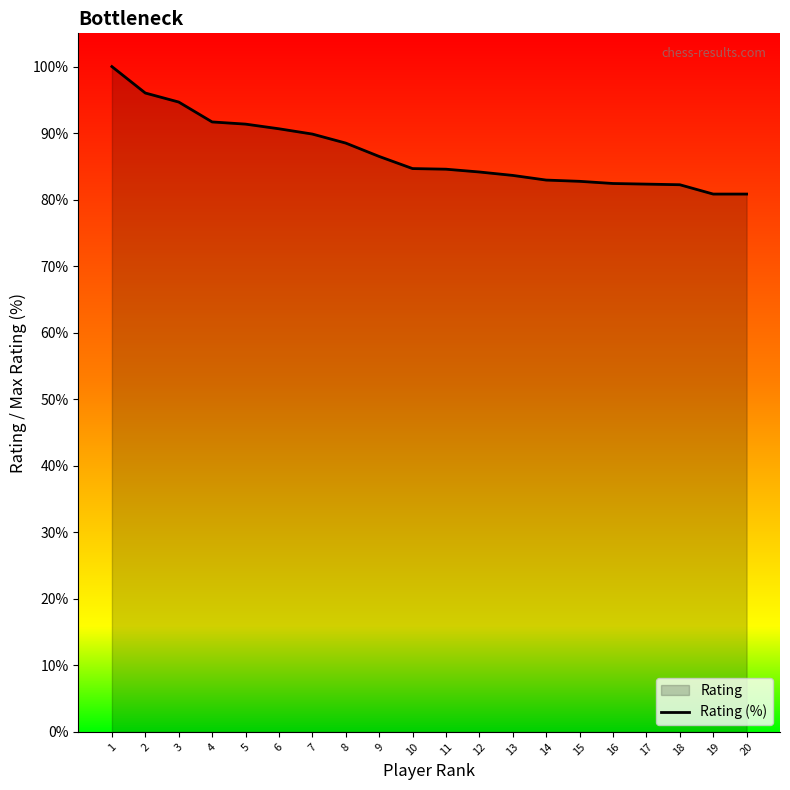

Reading left to right, extract all data points from this chart.

1=100.0	2=96.0	3=94.7	4=91.7	5=91.4	6=90.7	7=89.9	8=88.5	9=86.5	10=84.7	11=84.6	12=84.2	13=83.6	14=82.9	15=82.8	16=82.4	17=82.3	18=82.2	19=80.8	20=80.8